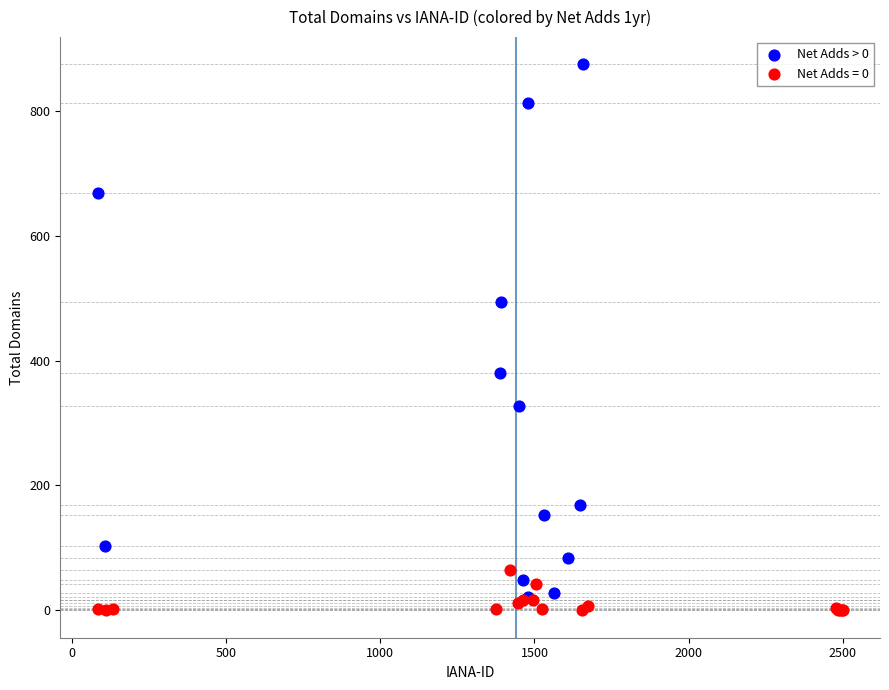

Which series reaches the maximum Y coordinate?

Net Adds > 0